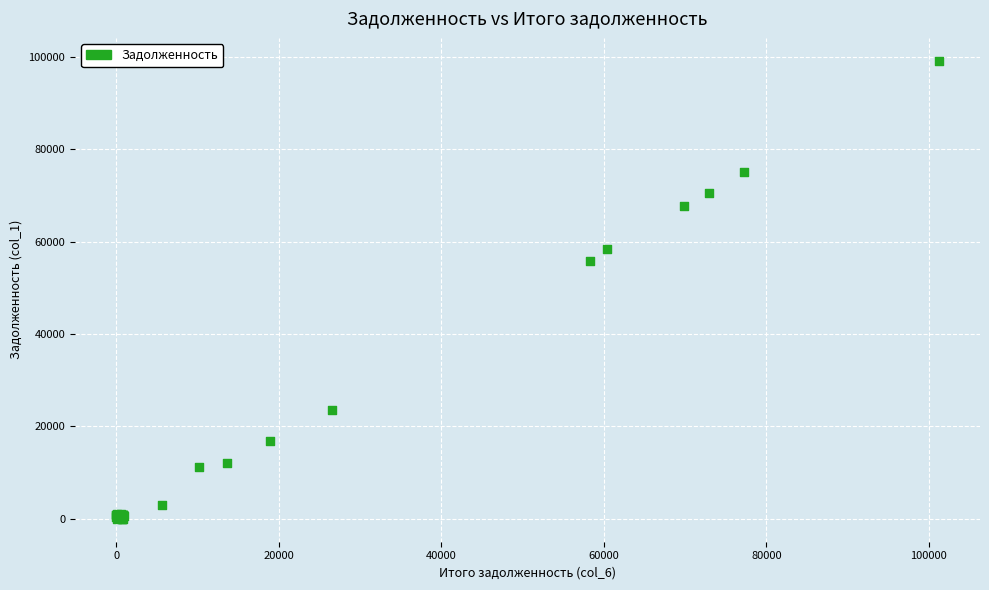

What Y value in the scatter plot is closest to 49568?

55888.9